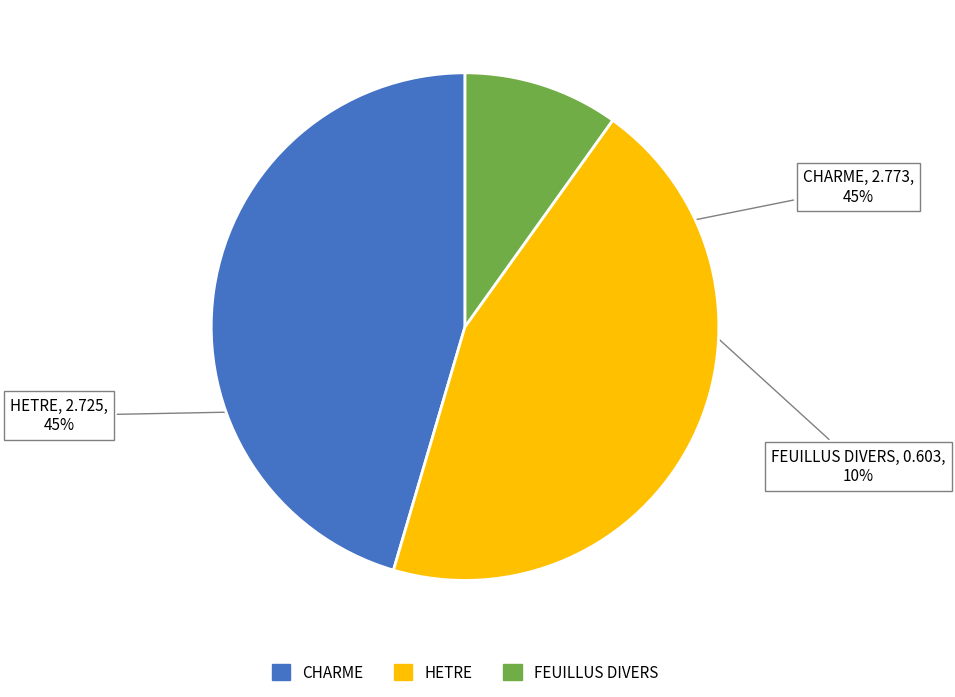

How many slices are in this pie chart?

3